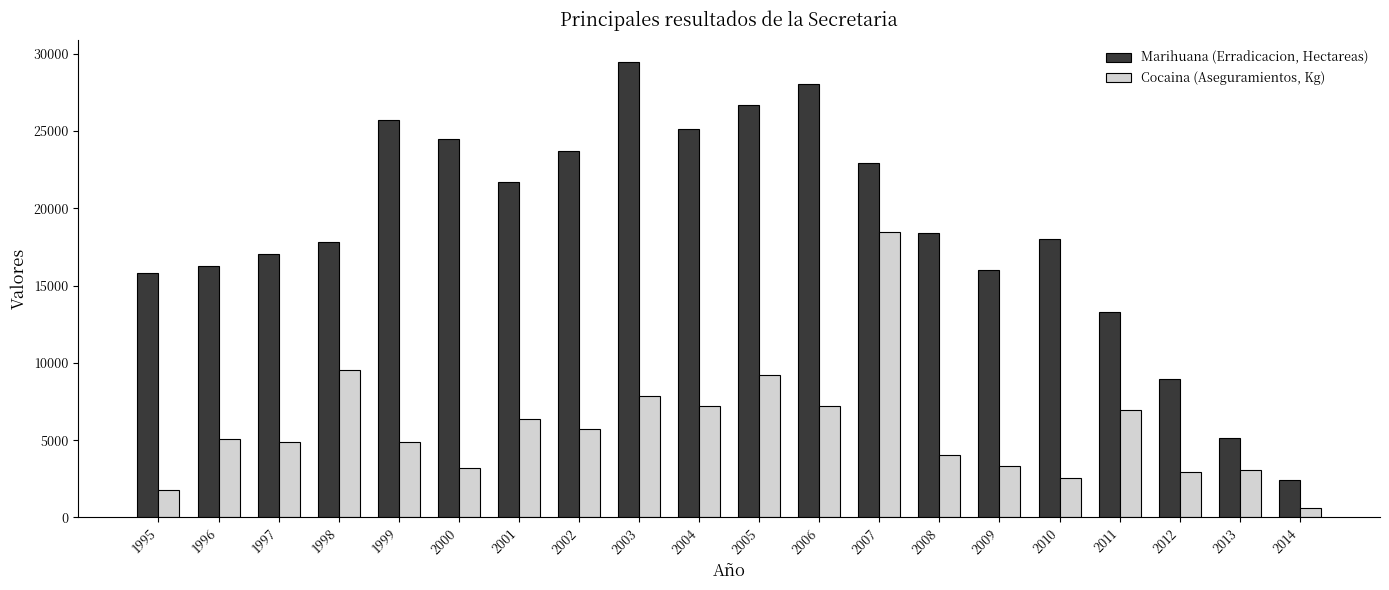

At how many categories does at least one series exceed 26930?

2